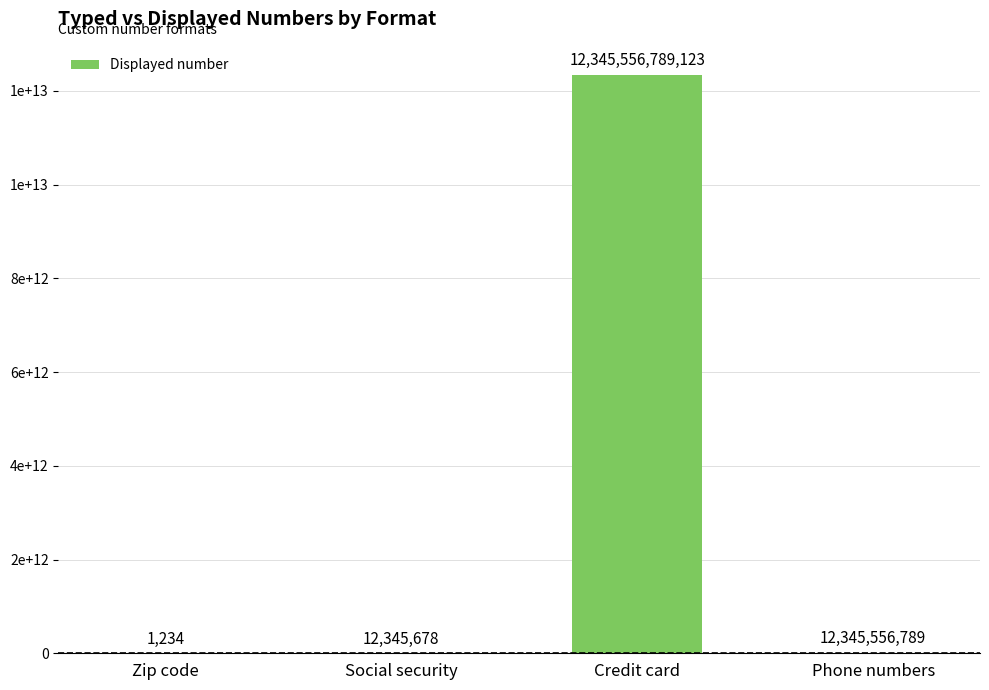

Rank the categories by value from highest to lowest.

Credit card, Phone numbers, Social security, Zip code